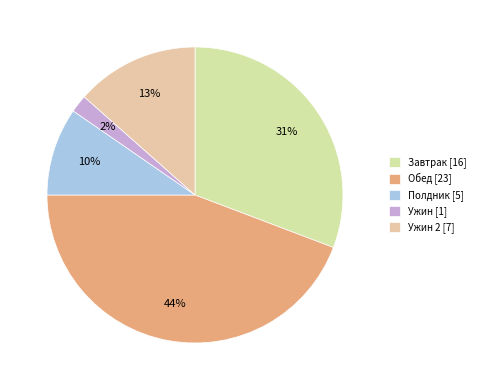

Rank the categories by value from lowest to highest.

Ужин [1], Полдник [5], Ужин 2 [7], Завтрак [16], Обед [23]